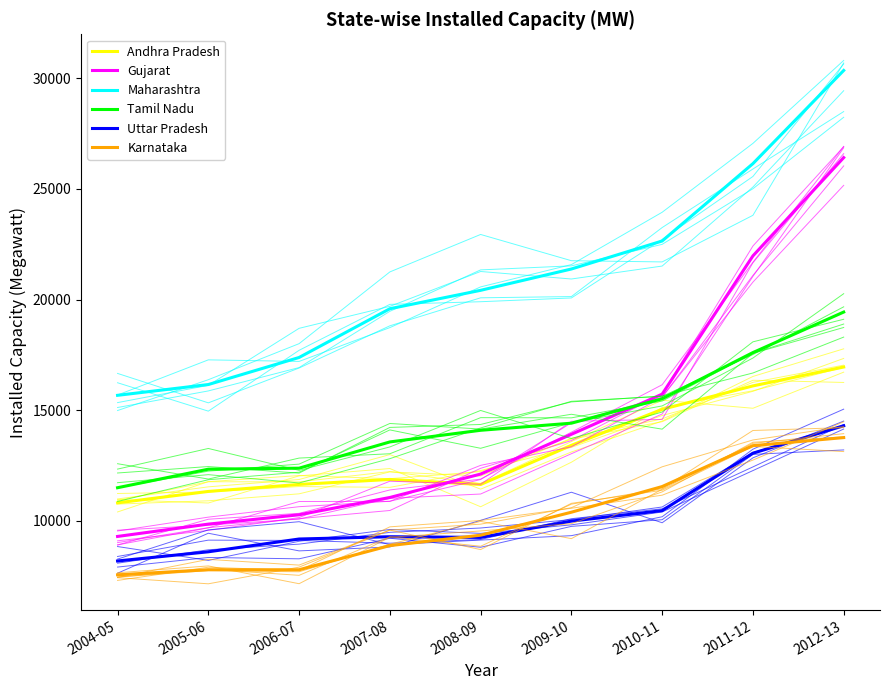

True or false: Karnataka and Gujarat cross at least once.

False